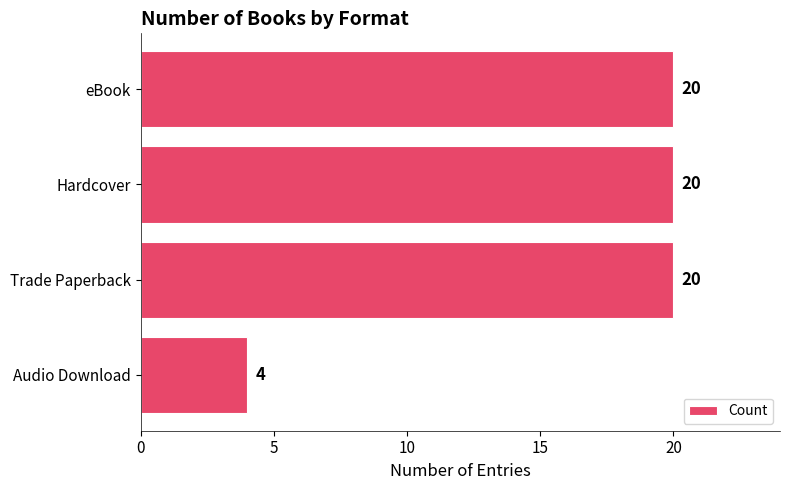

Approximately how many times larger is the value at Hardcover compared to Audio Download?

5.0